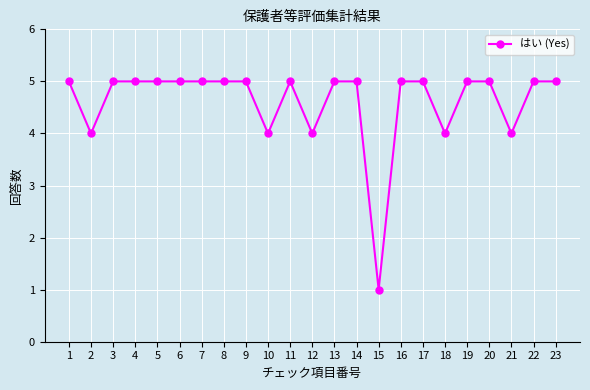

What is the value of the 2nd point from the left?

4